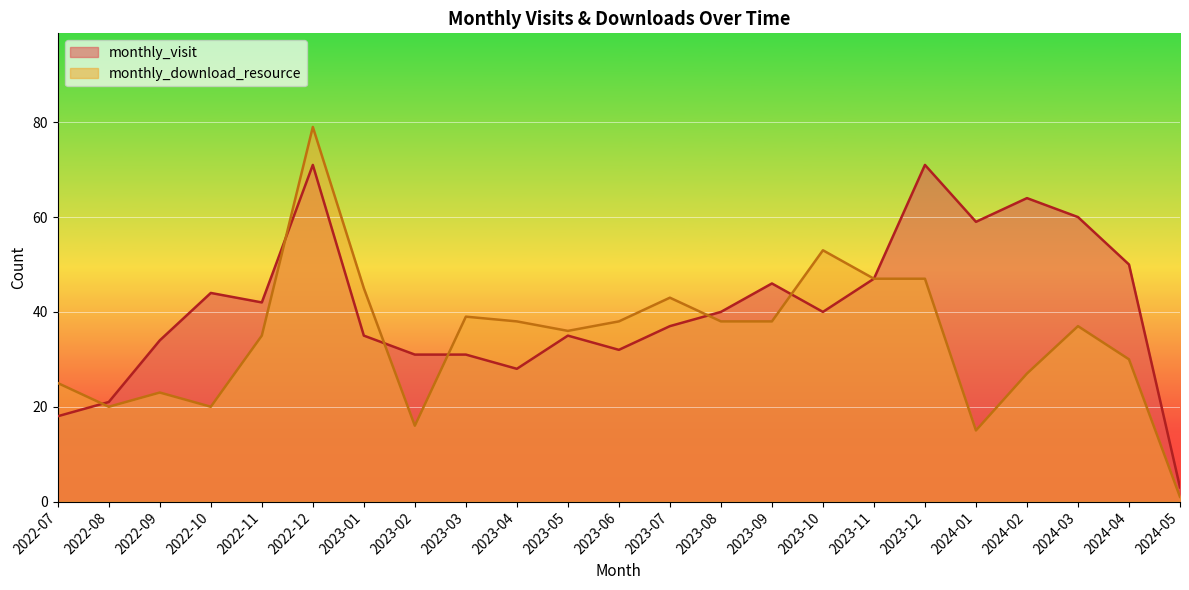

What are all the series names shown in the legend?

monthly_visit, monthly_download_resource